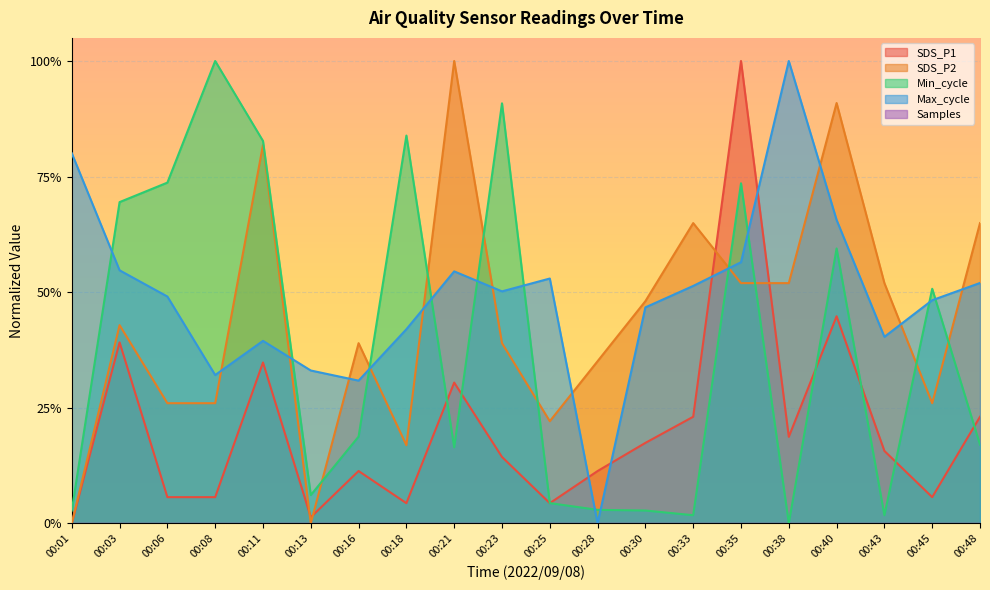

Does the chart display data point markers on the line(s)?

No